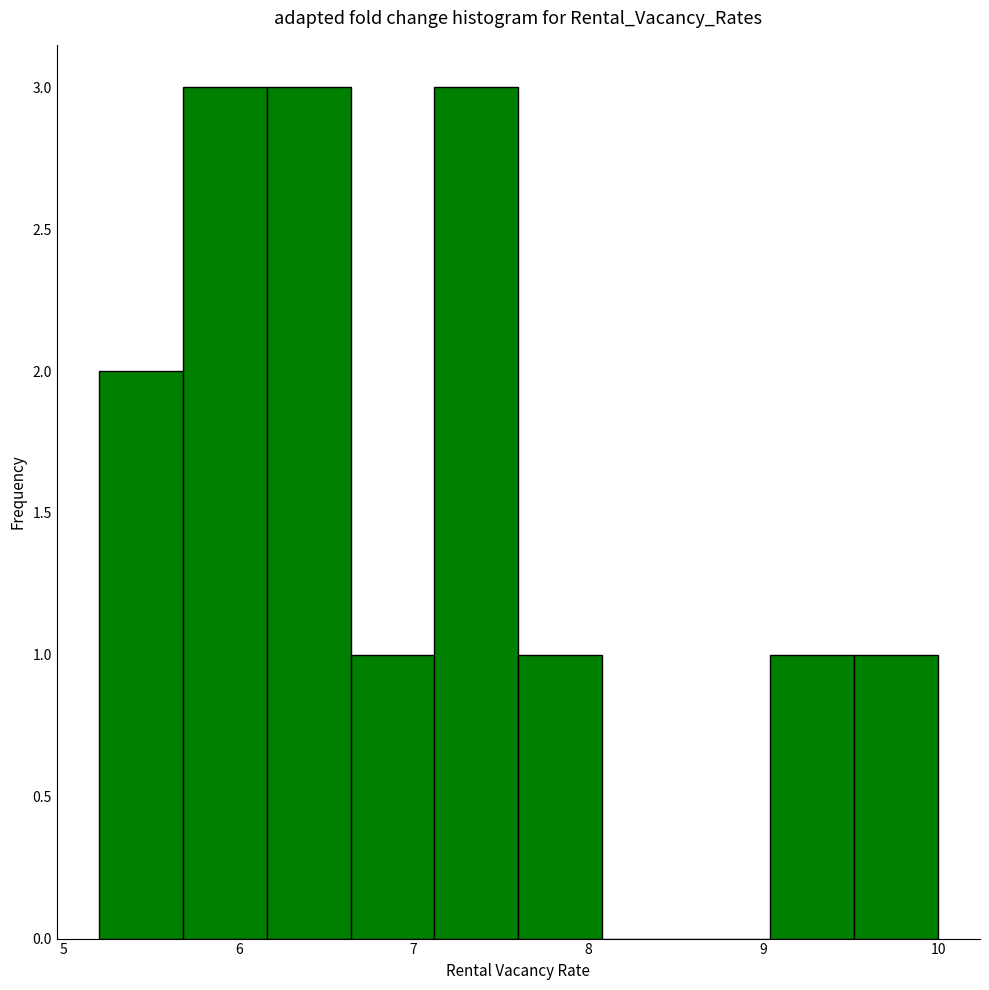

Reading left to right, list every bar in this chart as the range it spans on the x-axis followed by its height. Neither the bar edges nor the heights are printed on the chart, so give them approximately, as read against the axes.

5.20 to 5.68: 2
5.68 to 6.16: 3
6.16 to 6.64: 3
6.64 to 7.12: 1
7.12 to 7.60: 3
7.60 to 8.08: 1
8.08 to 8.56: 0
8.56 to 9.04: 0
9.04 to 9.52: 1
9.52 to 10.00: 1